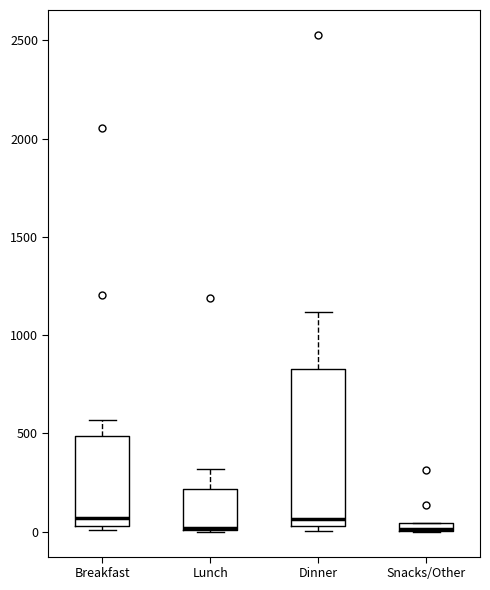

Comparing the boxes themselves (not the whiskers), which one is the tallest?

Dinner